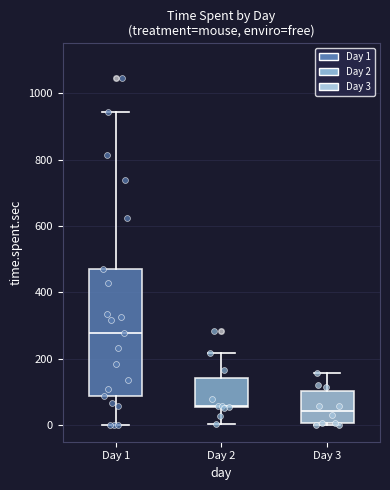

Reading left to right, transcribe this box plot: for each box, give where its median line is, the range the box spans, and where its two whiskers end, as read against the y-axis. The values are not printed on the chart, so give them approximately, as read against the axis.

Day 1: median 280, box 80 to 480, whiskers 0 to 940
Day 2: median 60, box 60 to 140, whiskers 0 to 220
Day 3: median 40, box 0 to 100, whiskers 0 to 160